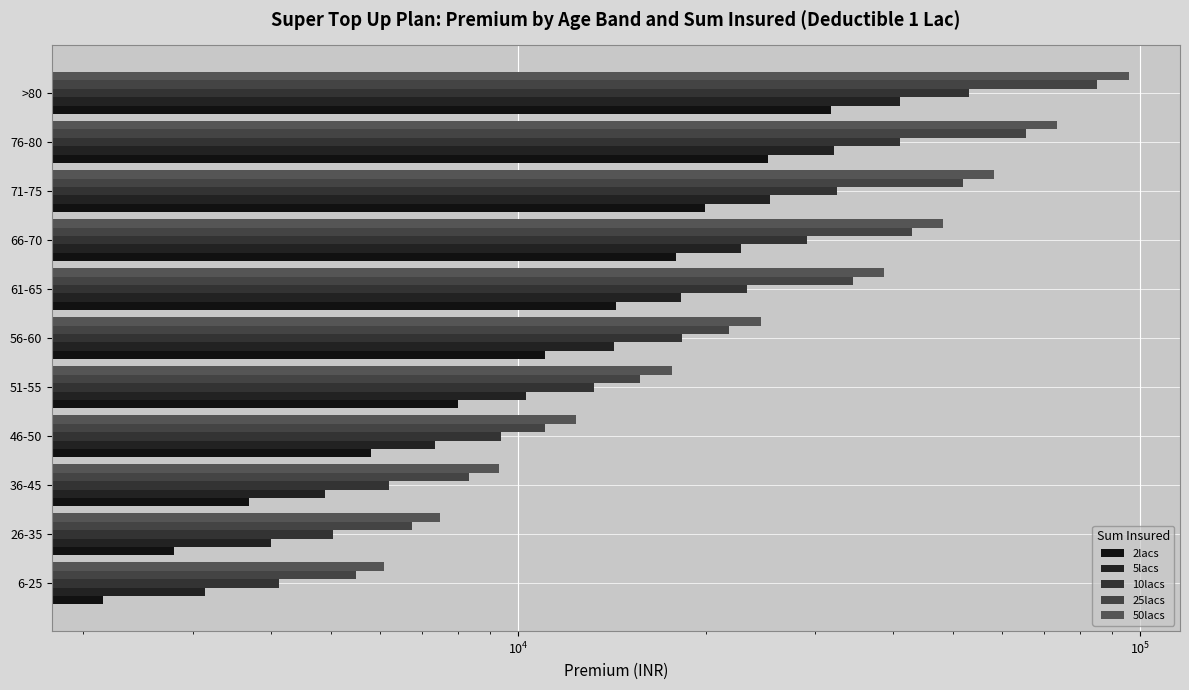

Is it true that 25lacs equals 52928.2 at >80?

False